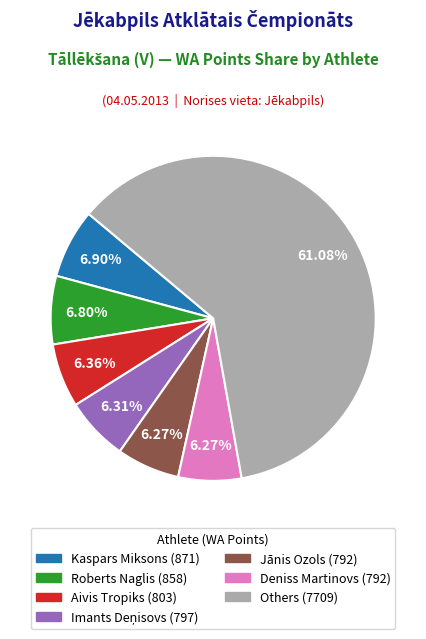

Does any single category account for the majority?

Yes